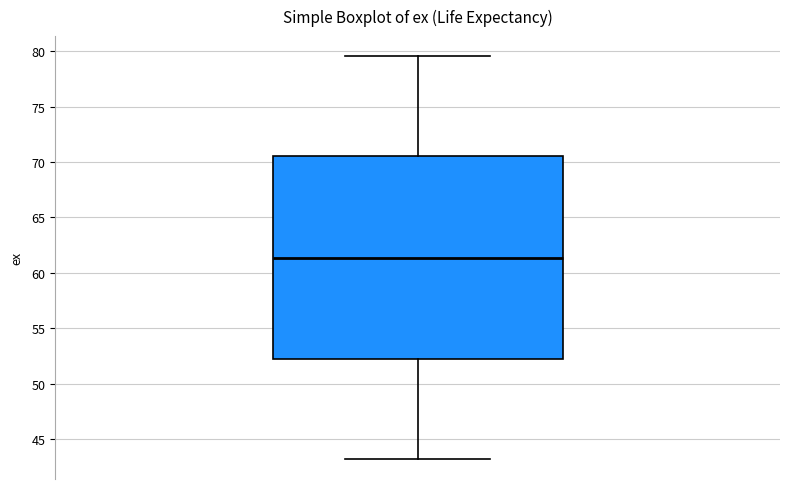

Transcribe this box plot: give where the median line is, the range the box spans, and where the two whiskers end, as read against the y-axis. The values are not printed on the chart, so give them approximately, as read against the axis.

median 61.5, box 52.5 to 70.5, whiskers 43.0 to 79.5